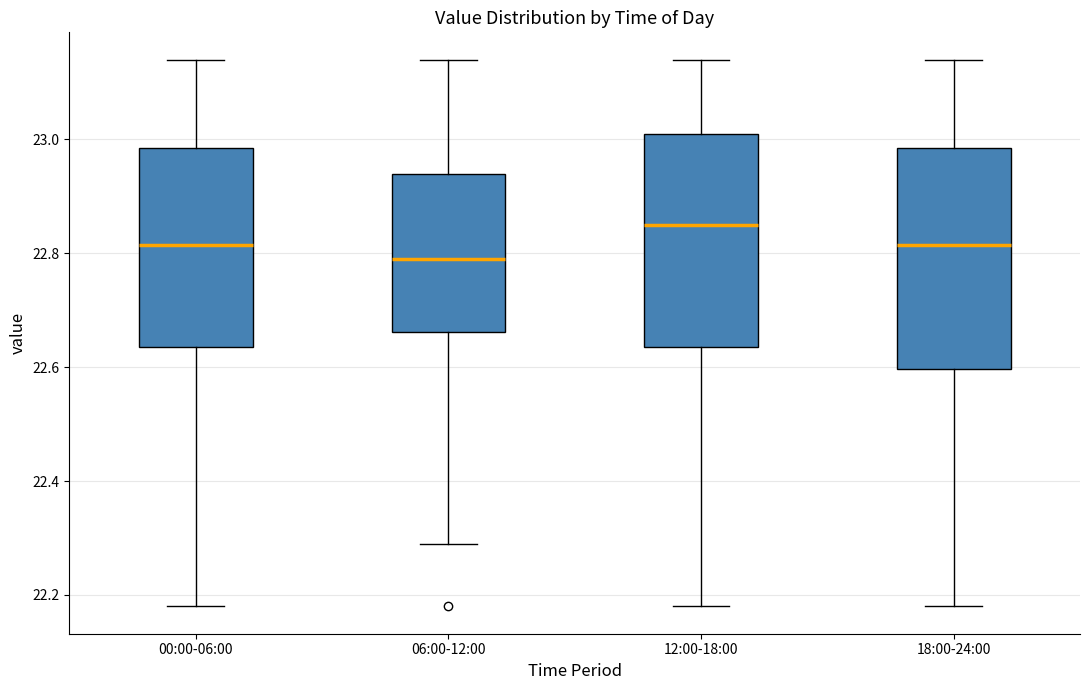

Which box's median line is the highest?

12:00-18:00